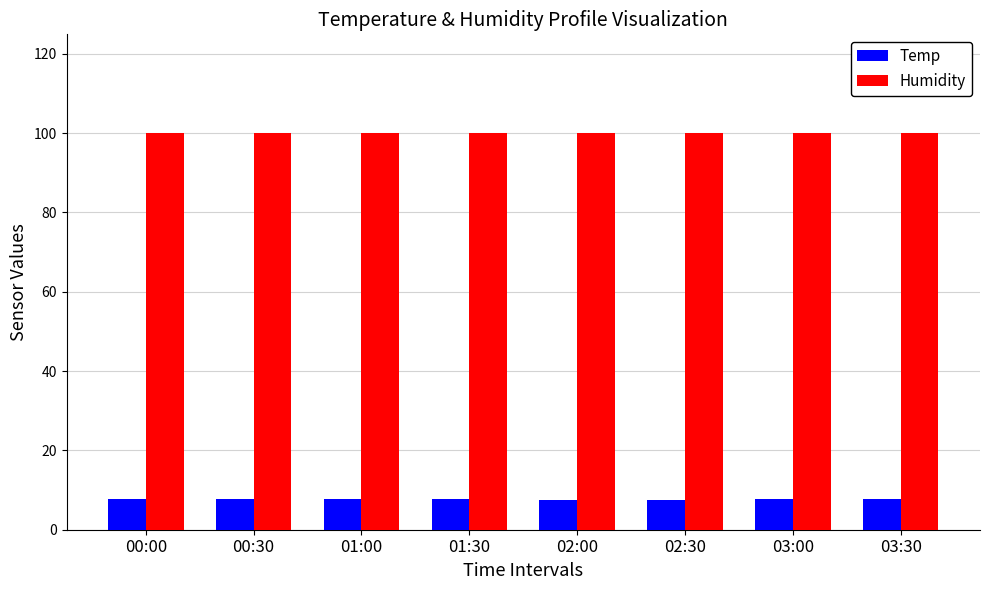

The Humidity series shows 142.2 at 03:30. True or false?

False